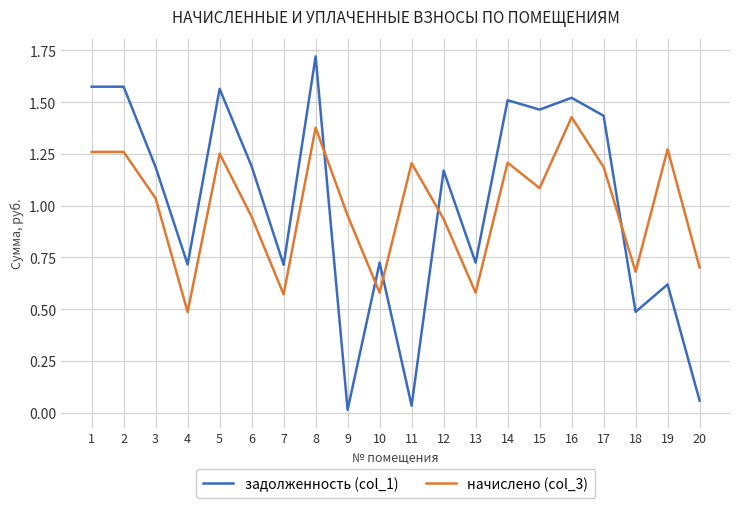

Which series changed the most between 16 and 17?

начислено (col_3)